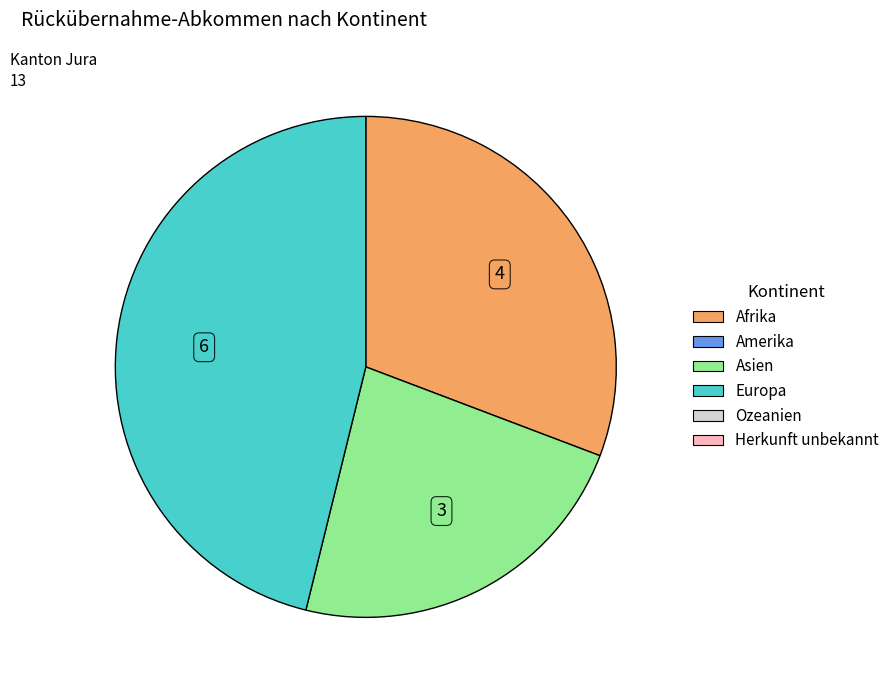

Is there any slice that represents more than half of the pie?

No